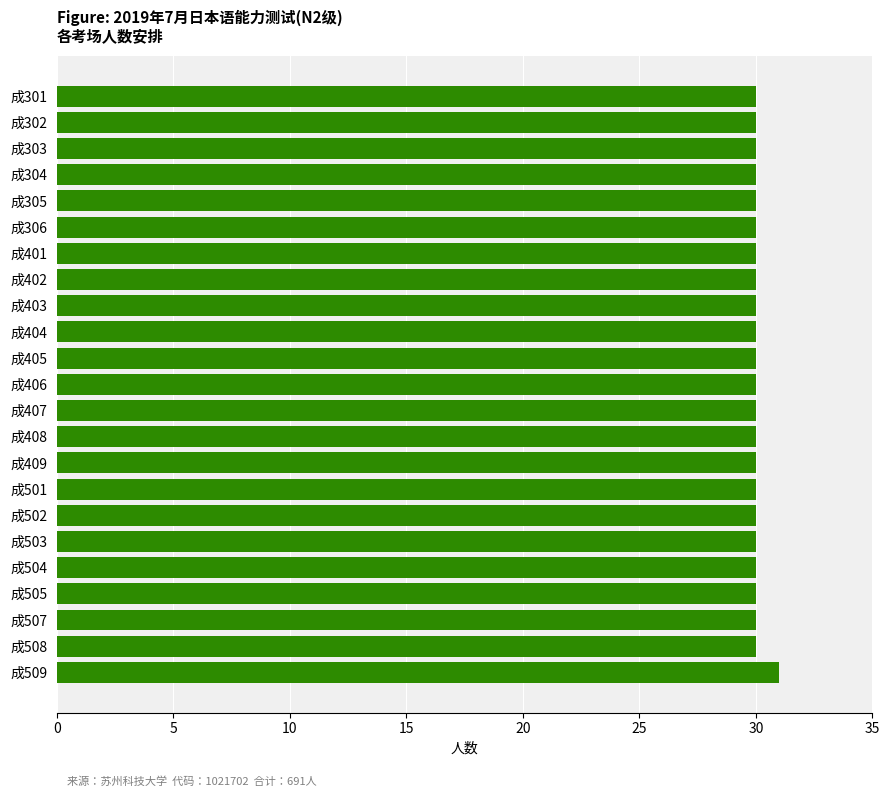

What is the value of the 1st bar from the top?

30